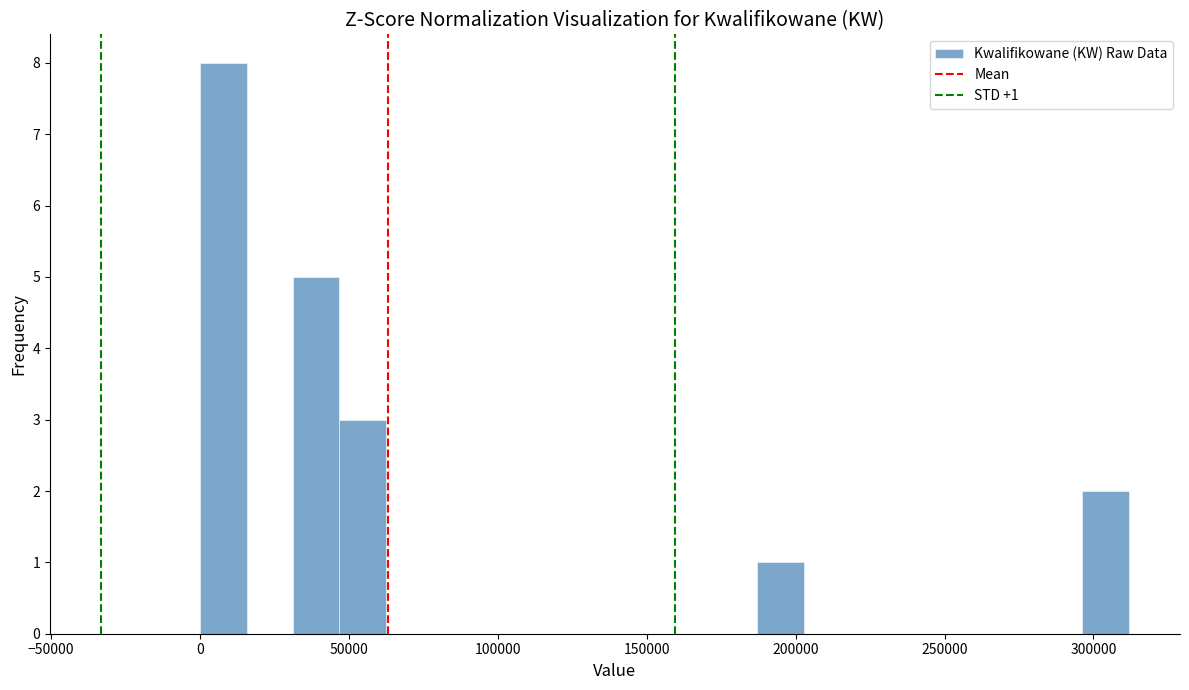

Read against the x-axis, roughly where is the centre of the tallest bar?

10000